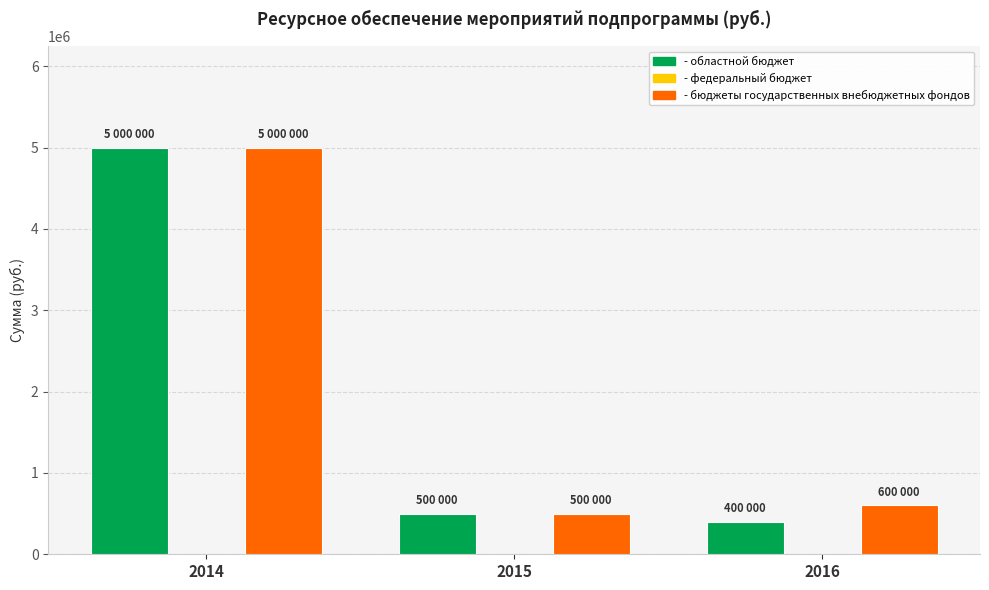

The value of - областной бюджет at 2015 is 500000. True or false?

True